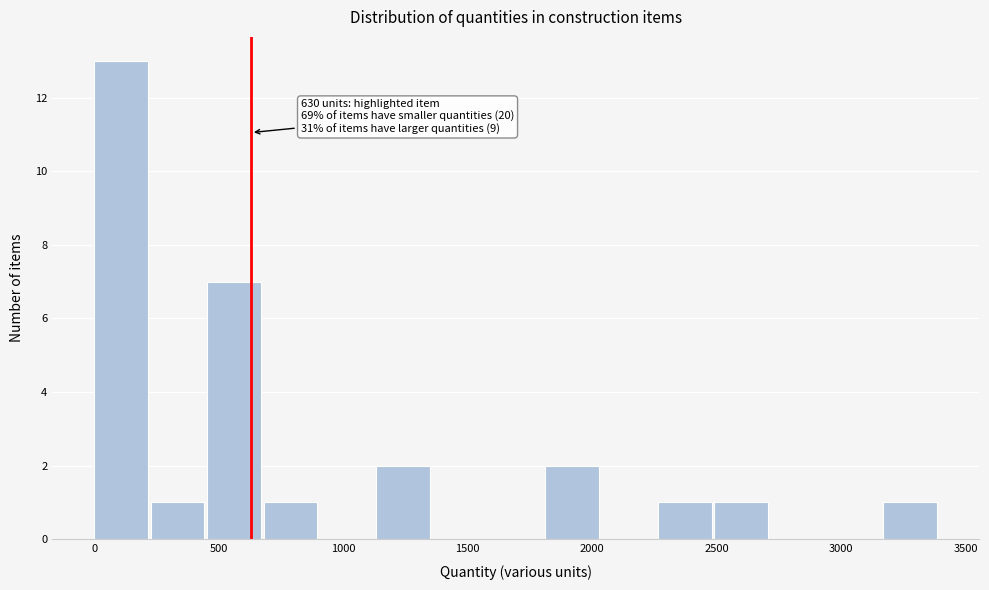

Which range on the x-axis has the tallest bar?

0 to 250